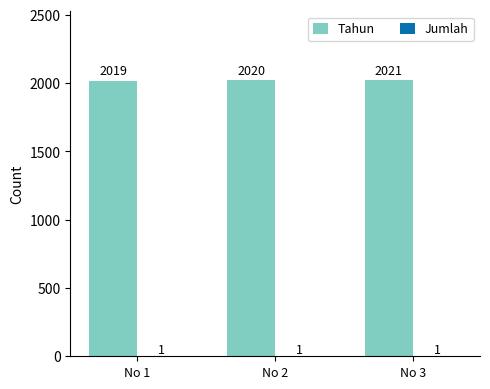

Between No 2 and No 3, which series saw the biggest shift?

Tahun